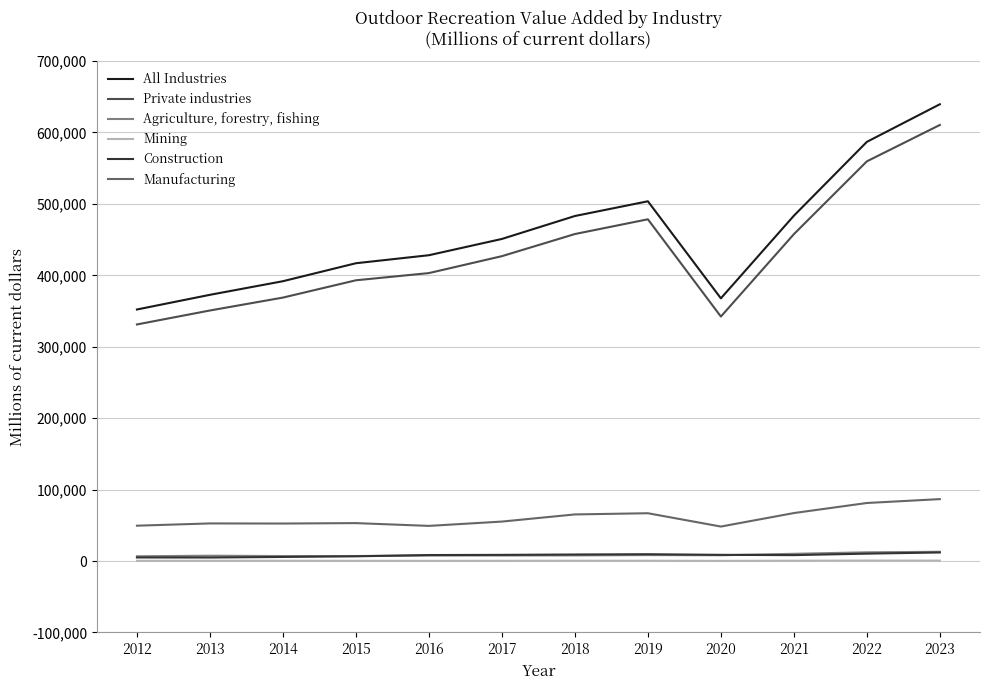

The value of All Industries at 2021 is 814208. True or false?

False